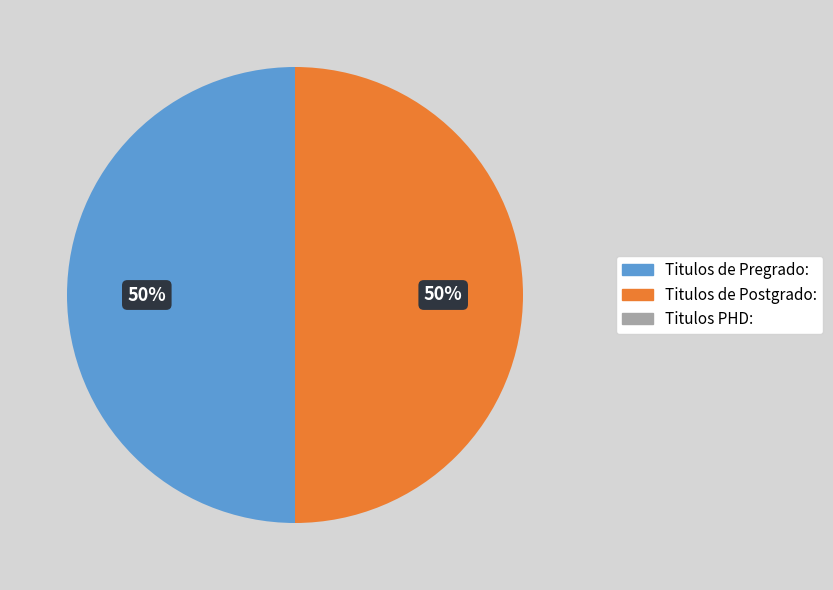

Count the number of slices in the pie.

2